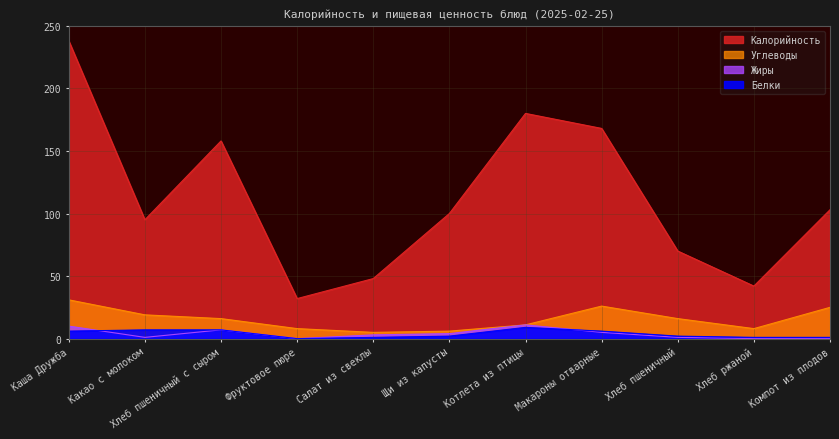

Read the Калорийность value at Хлеб ржаной, to the nearest 5.

40